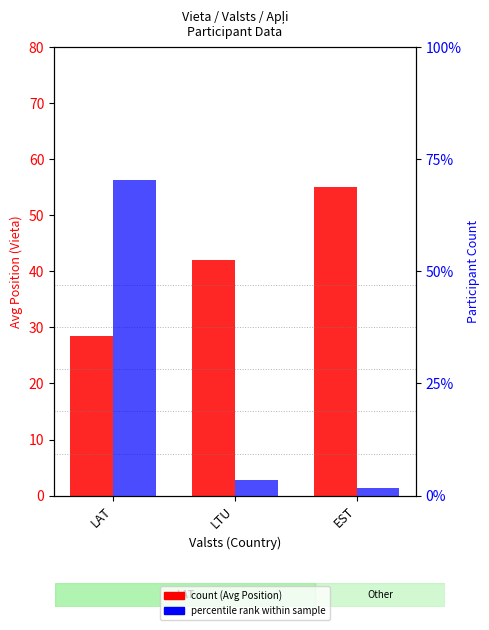

What is the label of the 1st bar from the left?

LAT